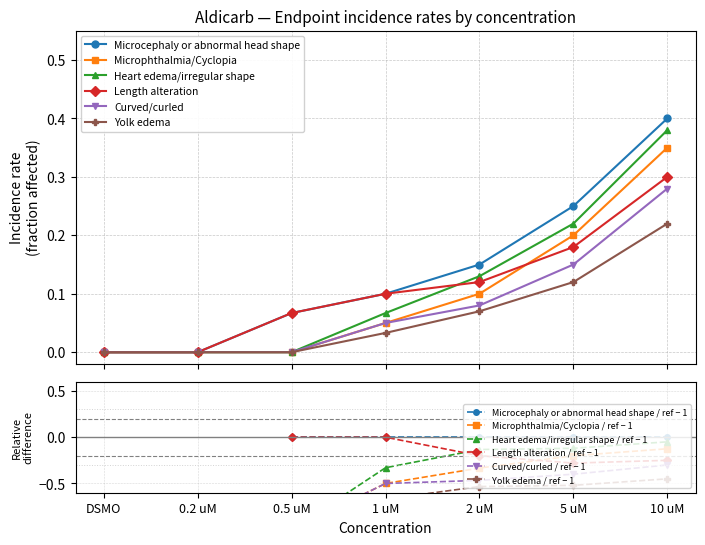

What are all the series names shown in the legend?

Microcephaly or abnormal head shape, Microphthalmia/Cyclopia, Heart edema/irregular shape, Length alteration, Curved/curled, Yolk edema